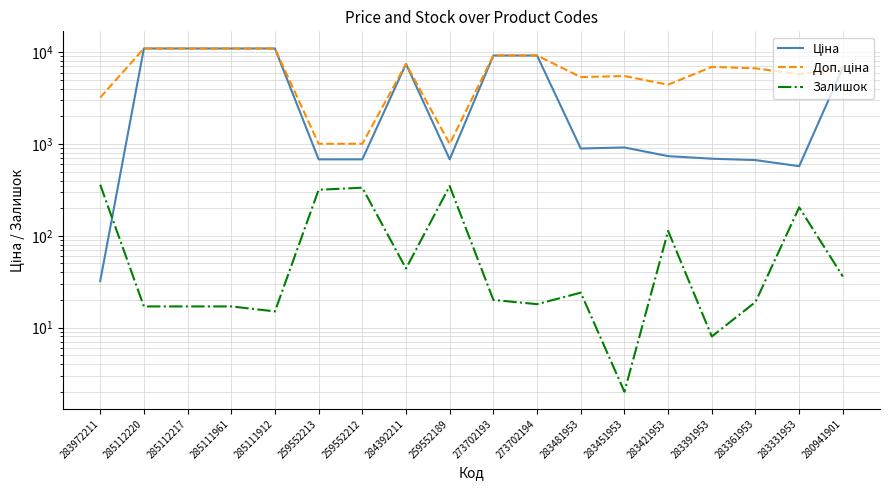

How many data points does each series have?

18